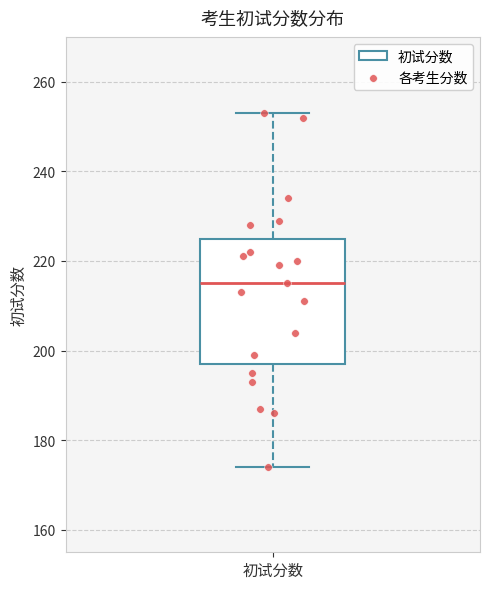

Read this box plot against the y-axis: the position of the median line, the range covered by the box, and the ends of both whiskers. The values are not printed on the chart, so give them approximately, as read against the axis.

median 216, box 198 to 226, whiskers 174 to 254